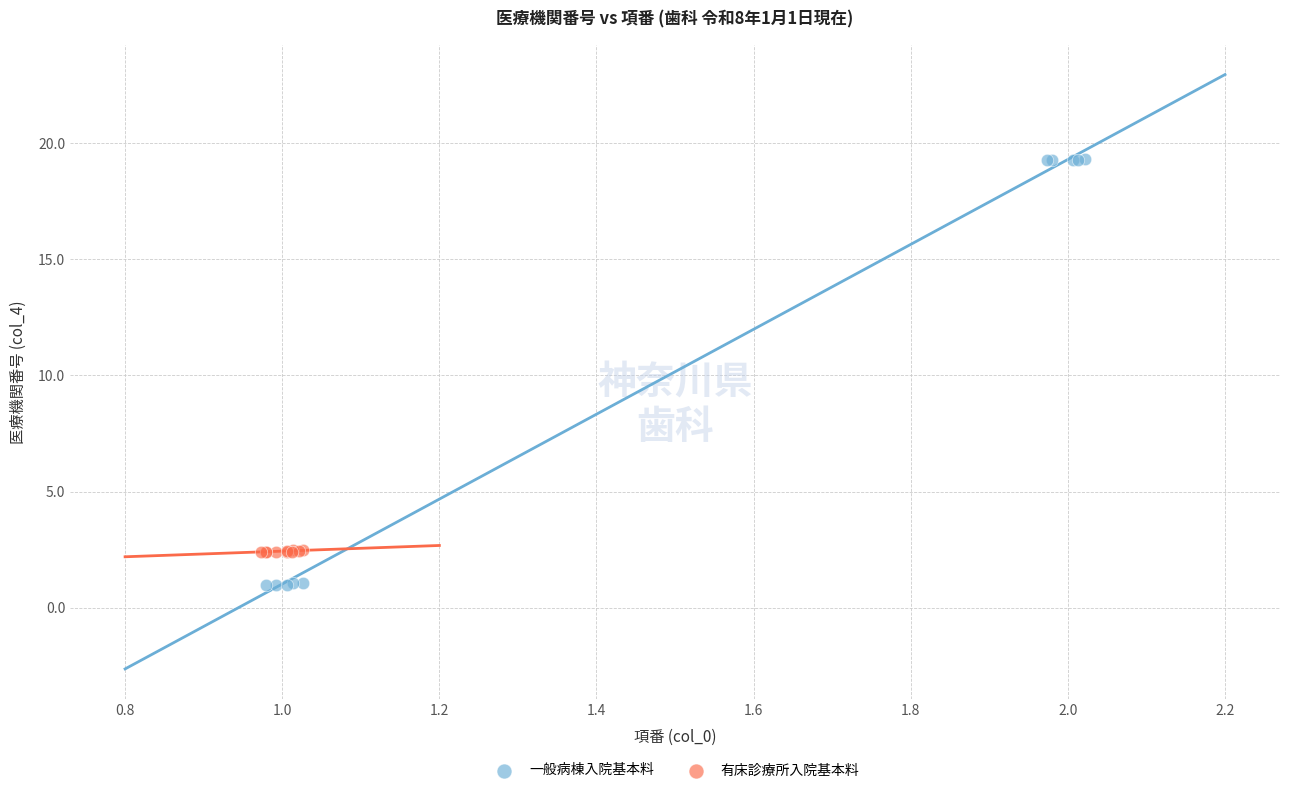

Which series reaches the minimum Y coordinate?

一般病棟入院基本料